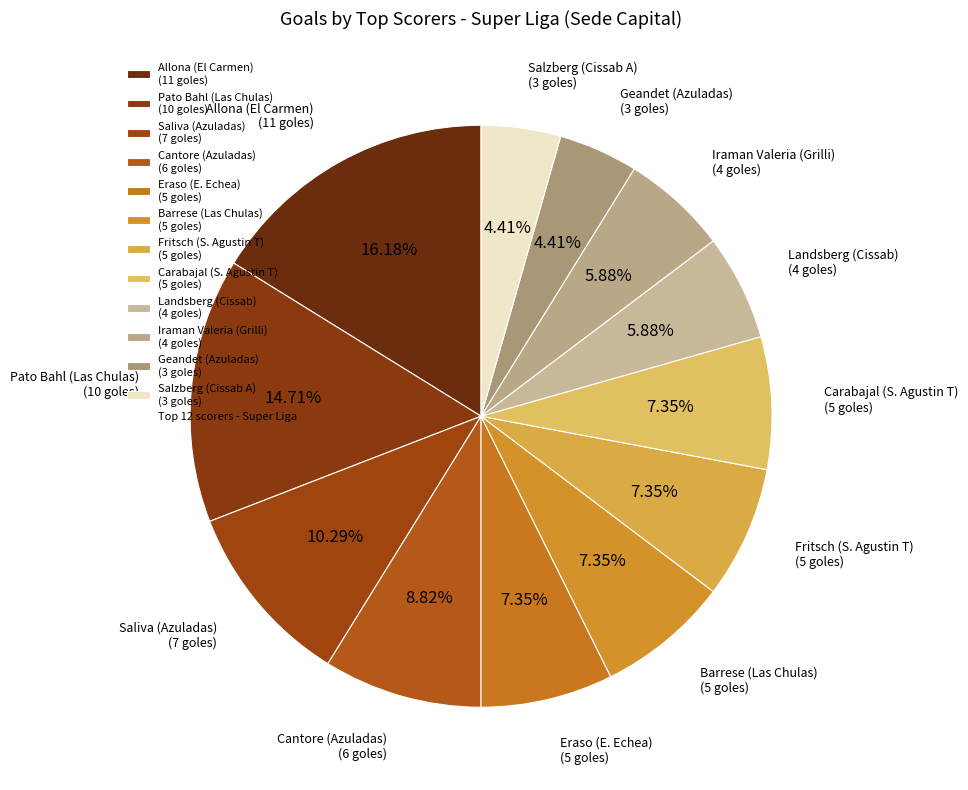

How many segments does this pie chart have?

12